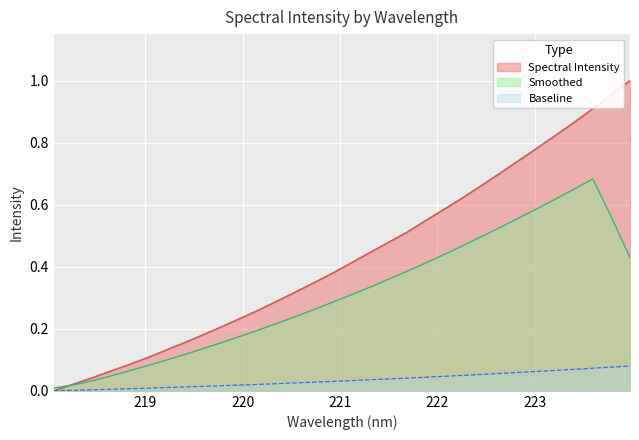

How many data points are above 0?

31